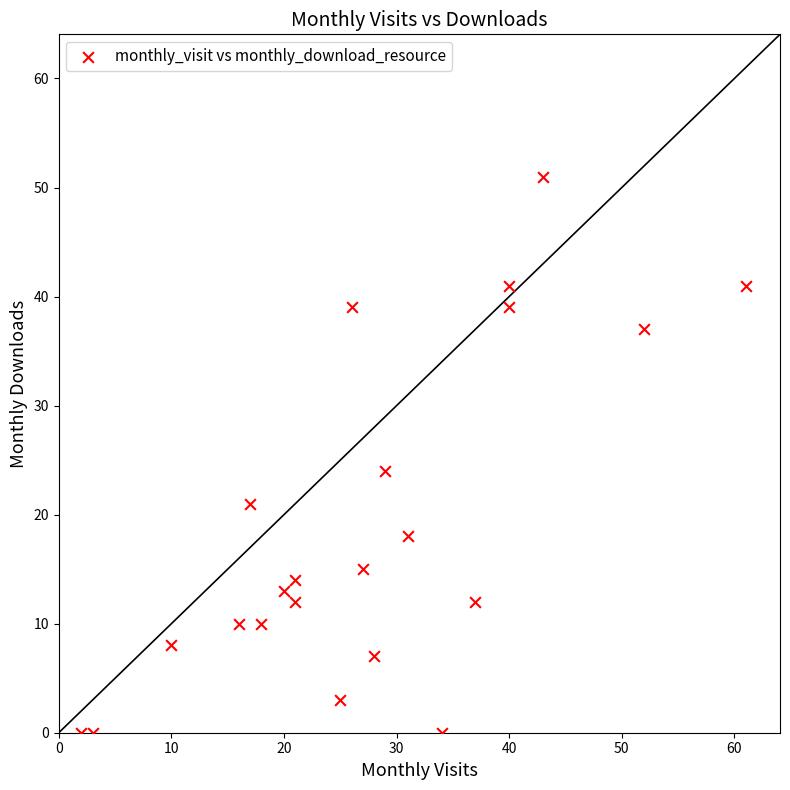

What is the range of Y values (max minus min)?

51